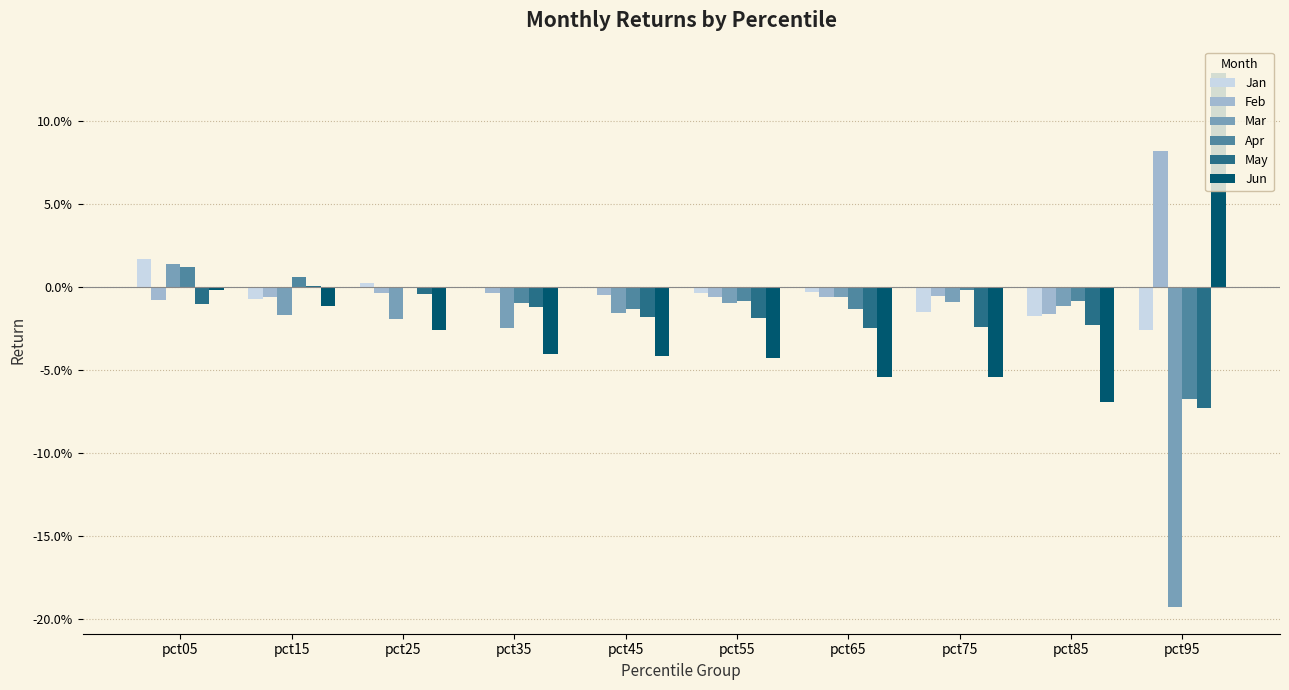

Reading left to right, extract all data points from this chart.

Jan: pct05=0.0	pct15=-0.0	pct25=0.0	pct35=0.0	pct45=-0.0	pct55=-0.0	pct65=-0.0	pct75=-0.0	pct85=-0.0	pct95=-0.0
Feb: pct05=-0.0	pct15=-0.0	pct25=-0.0	pct35=-0.0	pct45=-0.0	pct55=-0.0	pct65=-0.0	pct75=-0.0	pct85=-0.0	pct95=0.1
Mar: pct05=0.0	pct15=-0.0	pct25=-0.0	pct35=-0.0	pct45=-0.0	pct55=-0.0	pct65=-0.0	pct75=-0.0	pct85=-0.0	pct95=-0.2
Apr: pct05=0.0	pct15=0.0	pct25=-0.0	pct35=-0.0	pct45=-0.0	pct55=-0.0	pct65=-0.0	pct75=-0.0	pct85=-0.0	pct95=-0.1
May: pct05=-0.0	pct15=0.0	pct25=-0.0	pct35=-0.0	pct45=-0.0	pct55=-0.0	pct65=-0.0	pct75=-0.0	pct85=-0.0	pct95=-0.1
Jun: pct05=-0.0	pct15=-0.0	pct25=-0.0	pct35=-0.0	pct45=-0.0	pct55=-0.0	pct65=-0.1	pct75=-0.1	pct85=-0.1	pct95=0.1